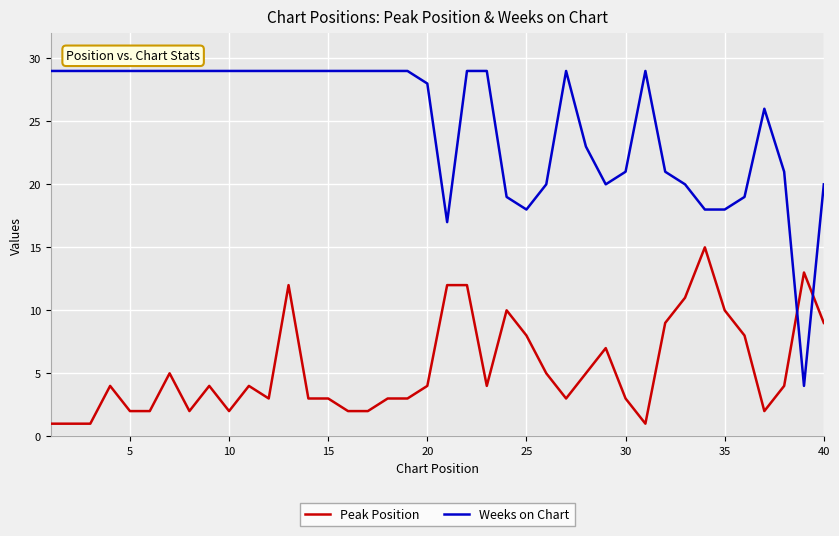

What is the difference between the maximum and minimum values in the Peak Position series?

14